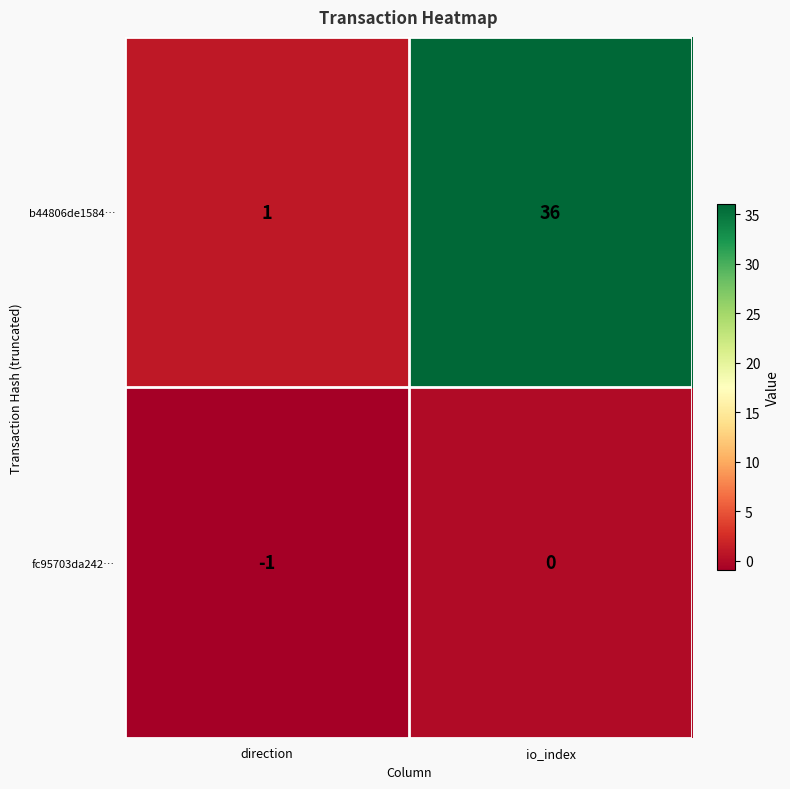

How many categories are shown in the chart?

2